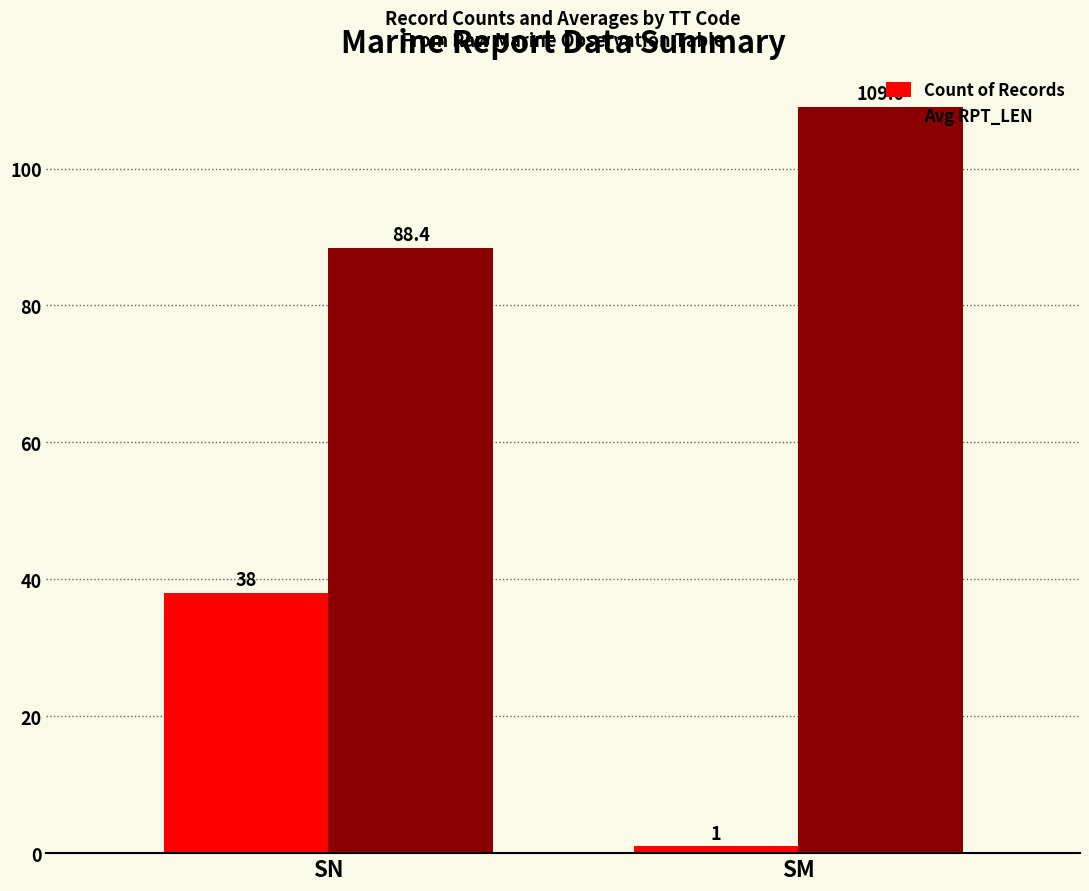

Reading left to right, transcribe all the data shown in this chart.

Count of Records: 38.0	1.0
Avg RPT_LEN: 88.4	109.0